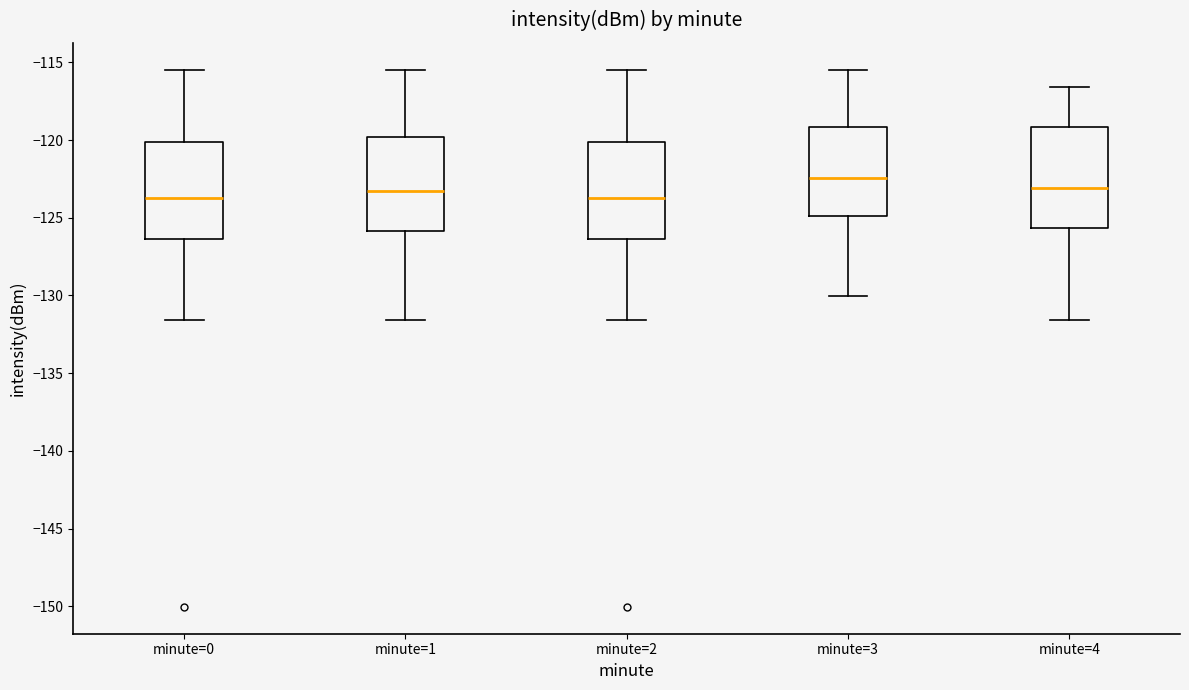

Reading left to right, transcribe this box plot: for each box, give where its median line is, the range the box spans, and where its two whiskers end, as read against the y-axis. The values are not printed on the chart, so give them approximately, as read against the axis.

minute=0: median -123.5, box -126.5 to -120.0, whiskers -131.5 to -115.5
minute=1: median -123.5, box -126.0 to -120.0, whiskers -131.5 to -115.5
minute=2: median -123.5, box -126.5 to -120.0, whiskers -131.5 to -115.5
minute=3: median -122.5, box -125.0 to -119.0, whiskers -130.0 to -115.5
minute=4: median -123.0, box -125.5 to -119.0, whiskers -131.5 to -116.5